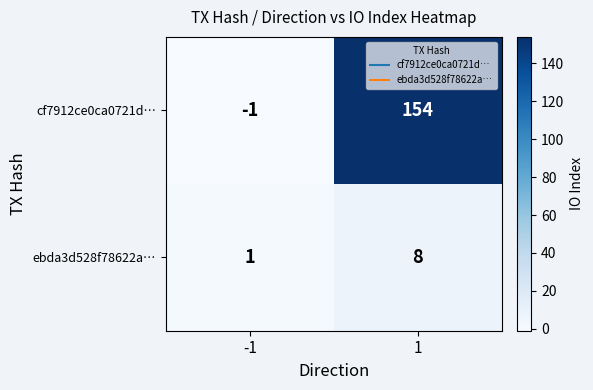

What value does the cf7912ce0ca0721d… series have at 1, to the nearest 10?

150